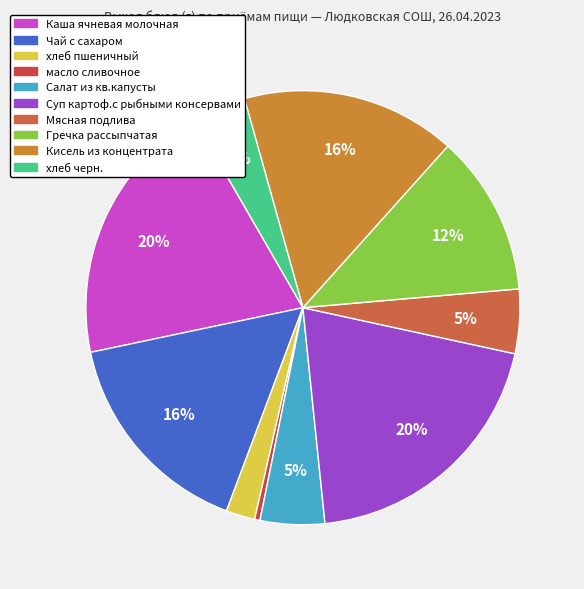

How many segments does this pie chart have?

10